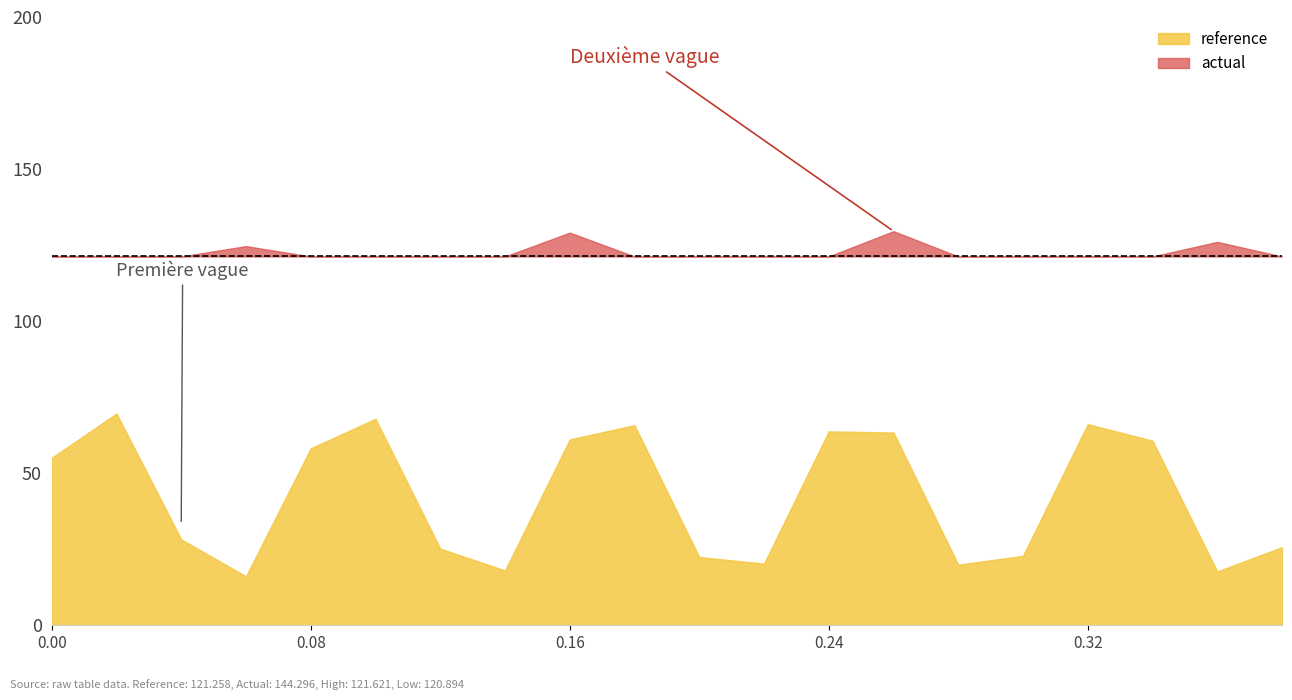

True or false: high and low cross at least once.

False